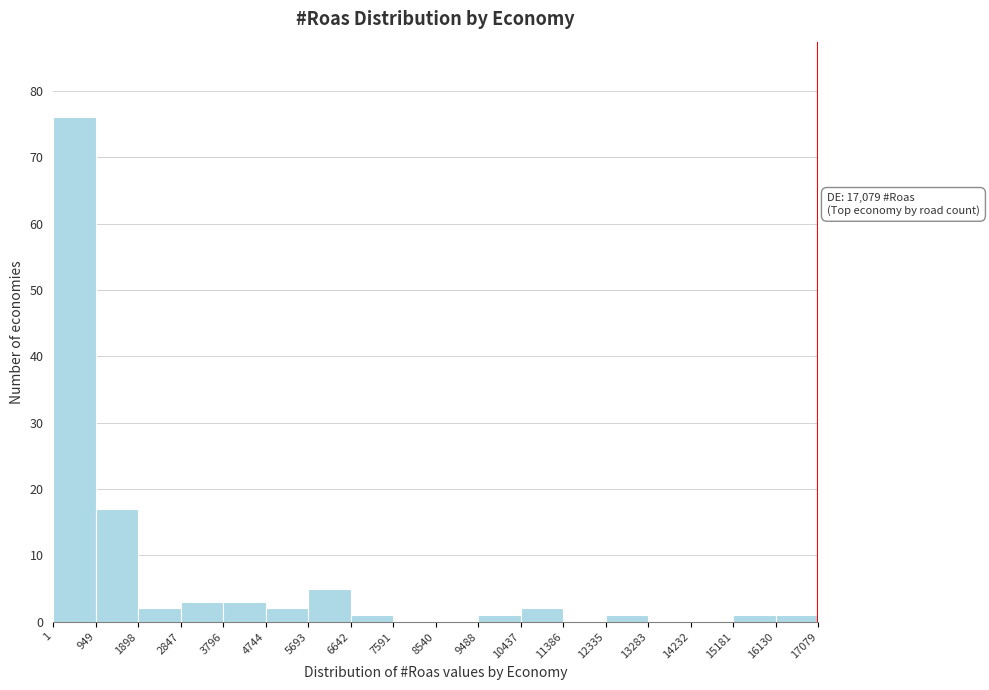

Which range on the x-axis has the tallest bar?

1 to 949